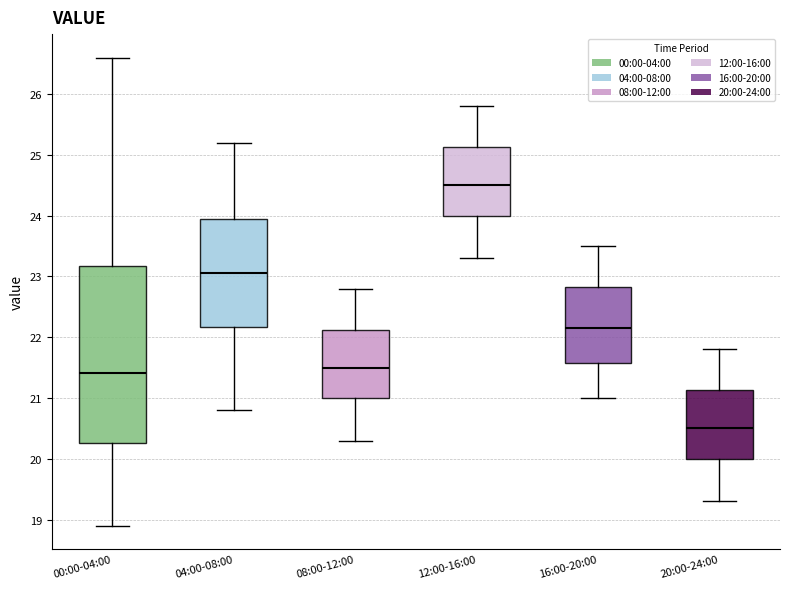

Which box's median line is the lowest?

20:00-24:00